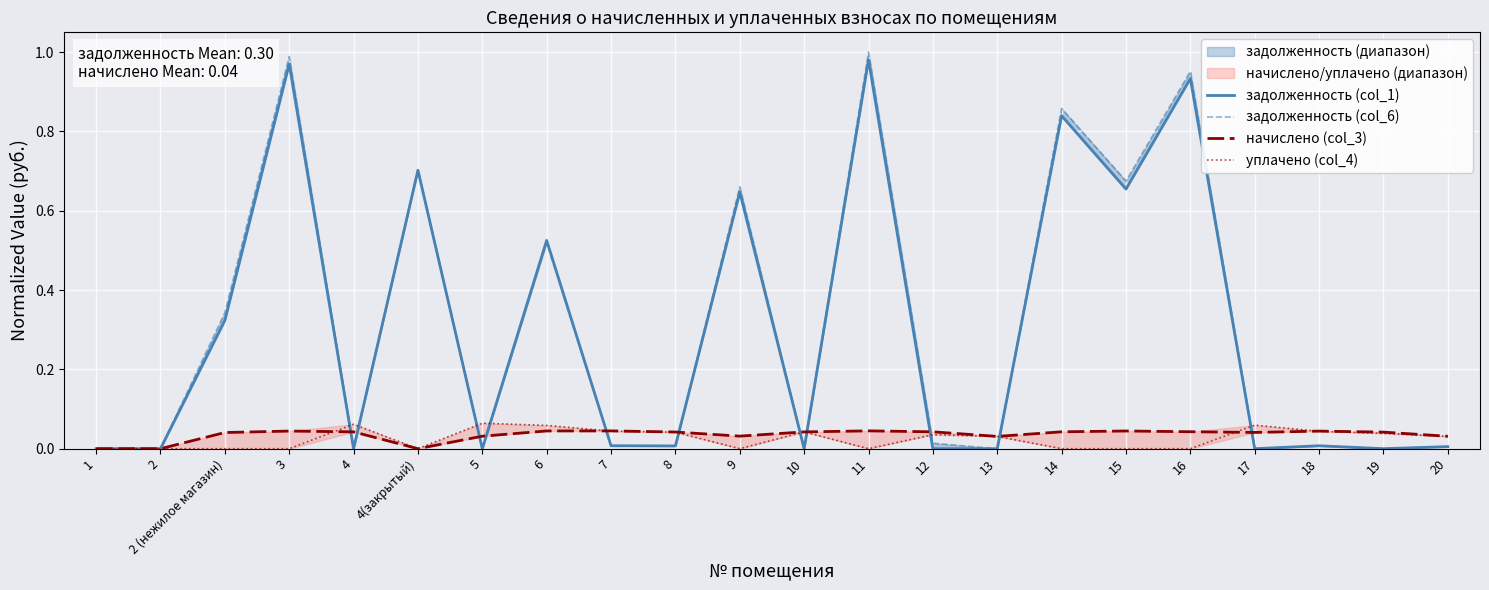

Which series has the largest range (max minus min)?

задолженность (col_6)